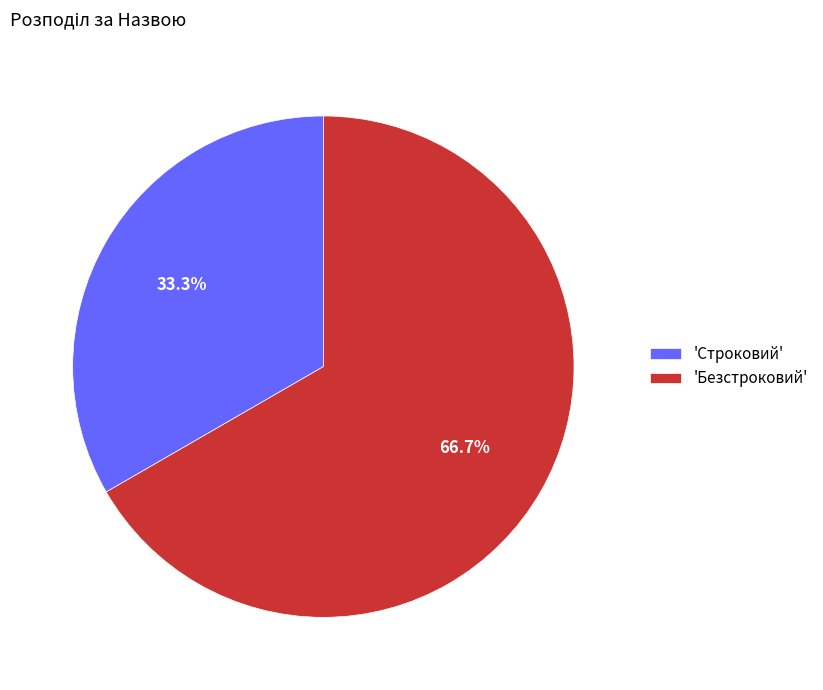

Which category accounts for the majority?

'Безстроковий'